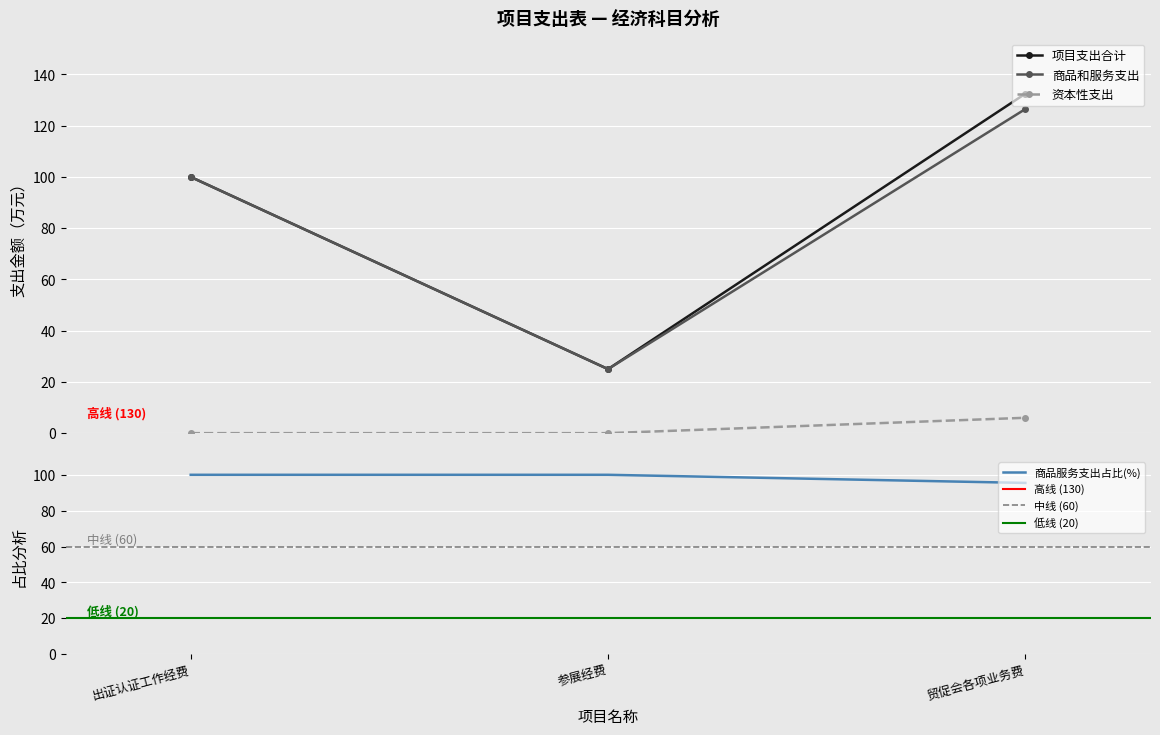

What is the difference between the maximum and minimum values in the 商品和服务支出 series?

101.5